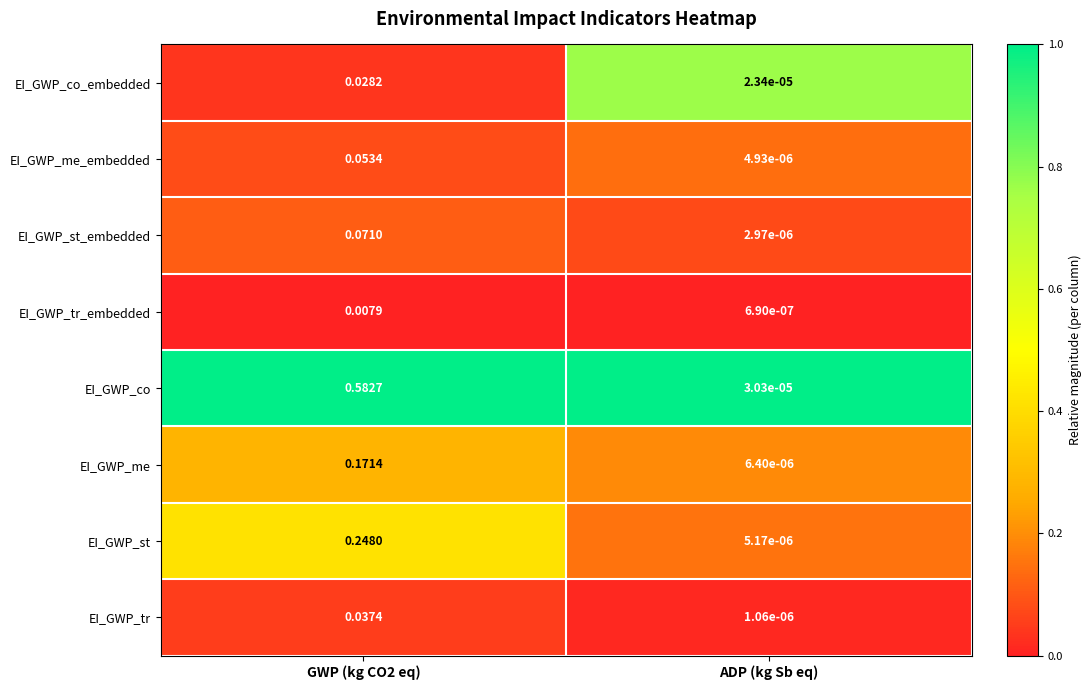

Which series has the largest total across all categories?

EI_GWP_co